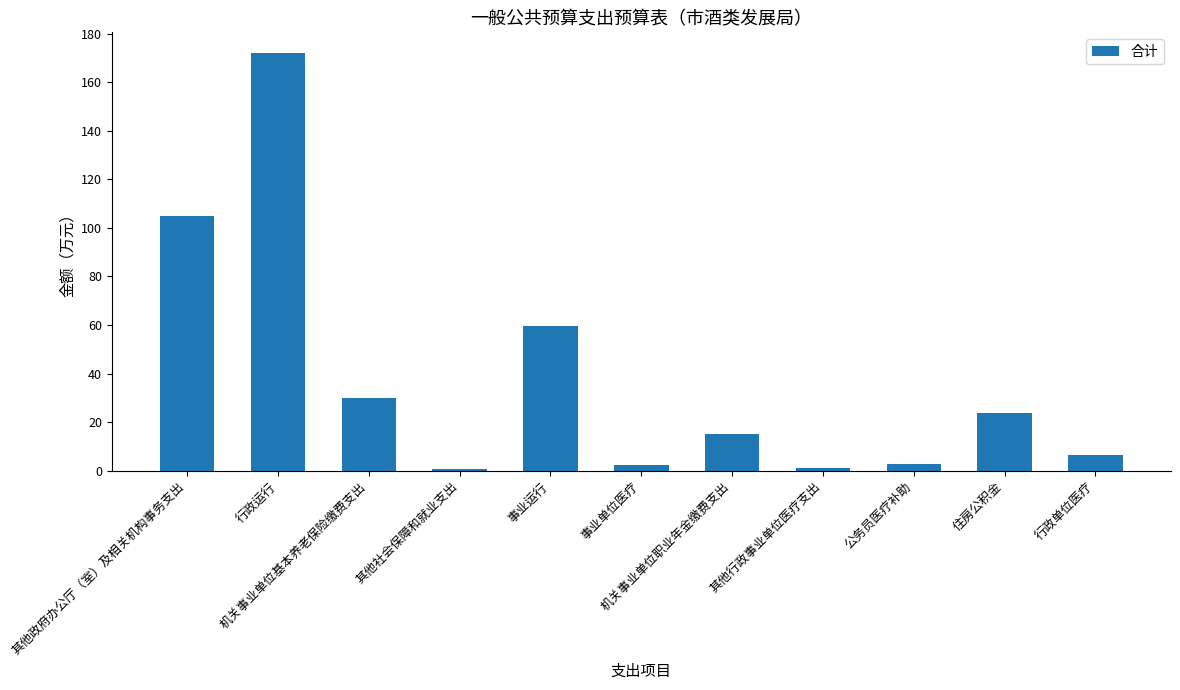

At which label does the data first exceed 15?

其他政府办公厅（室）及相关机构事务支出